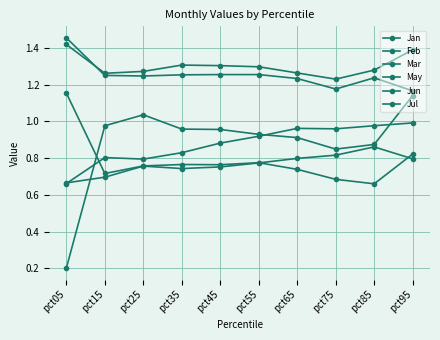

Between pct15 and pct35, which series saw the biggest shift?

Jun